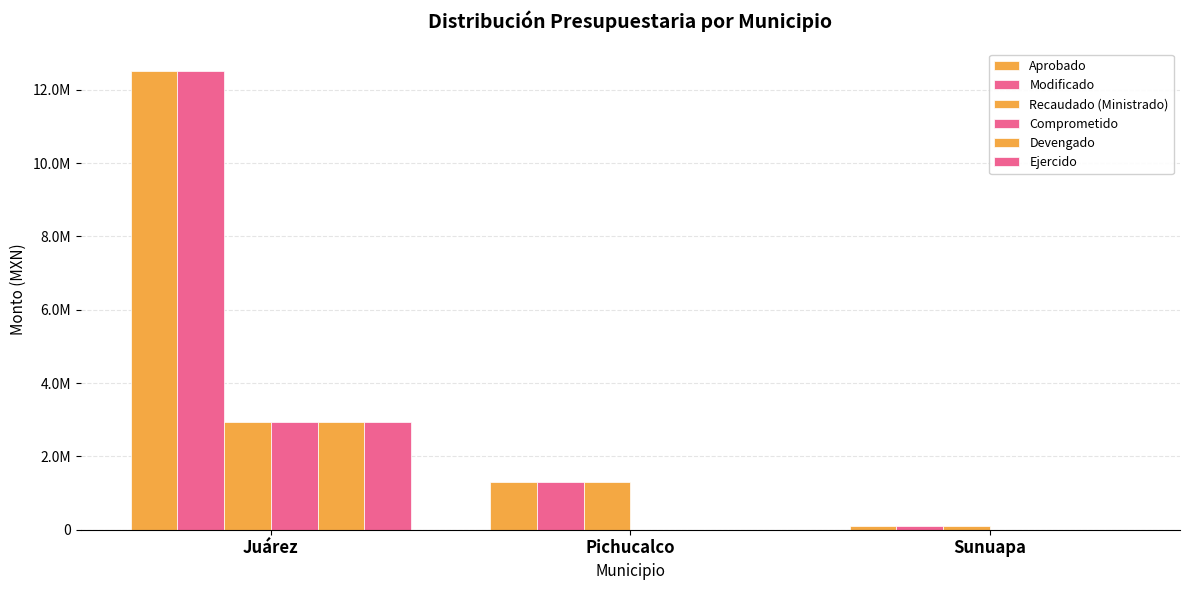

Are the bars grouped side by side (vs. stacked)?

Yes